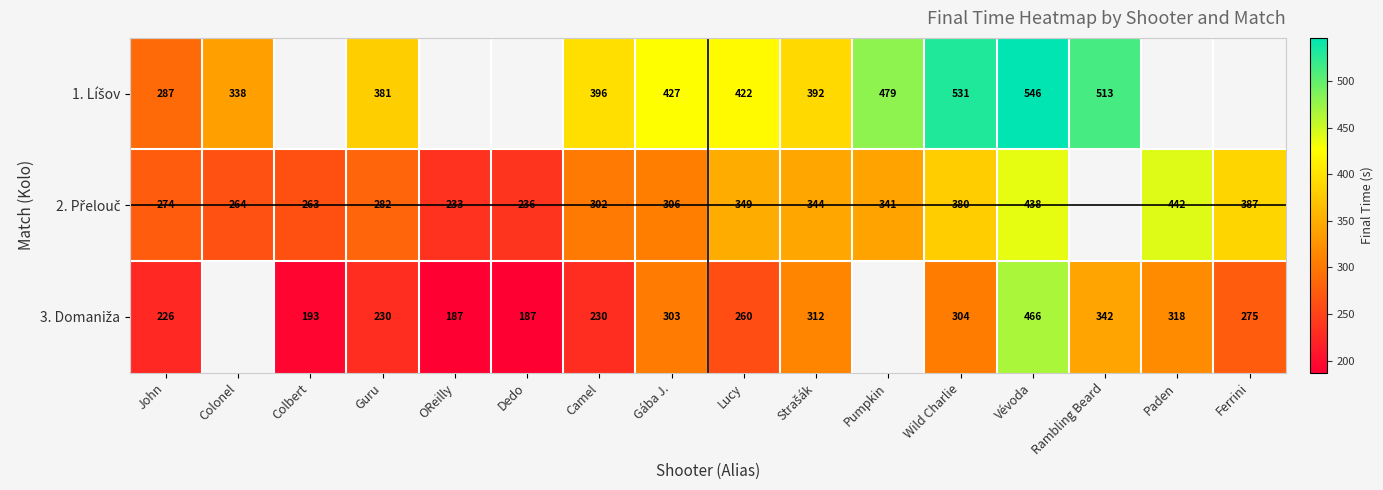

What is the difference between the maximum and second lowest values in the 2. Přelouč series?

205.5